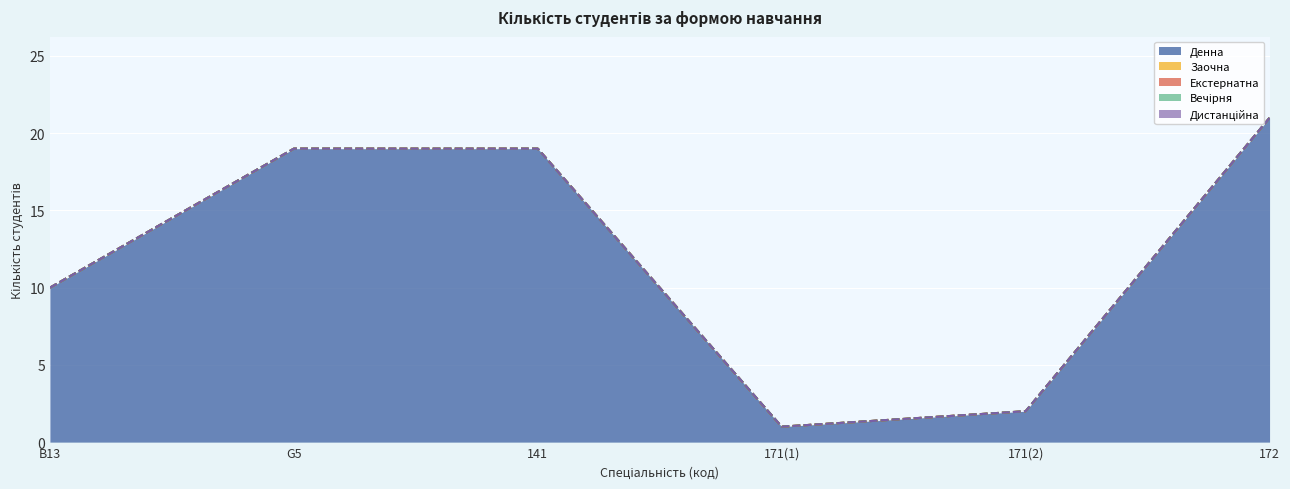

True or false: Заочна has more than 0 points higher than both neighbors.

False